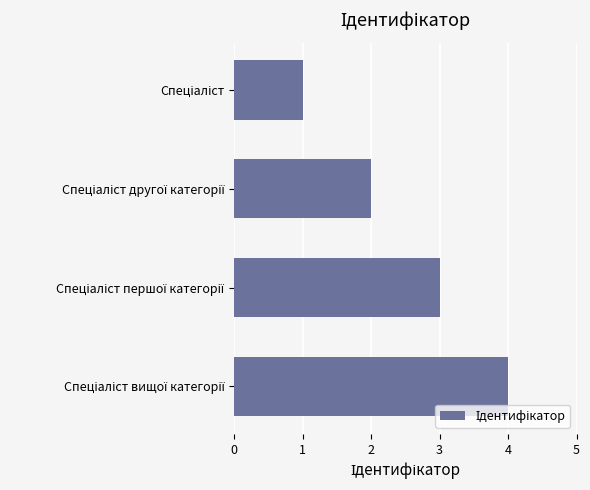

What is the greatest value displayed?

4